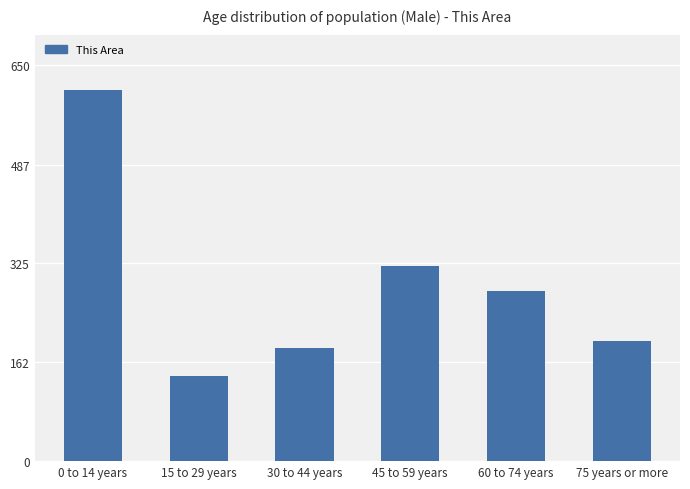

How many bars are there in total?

6